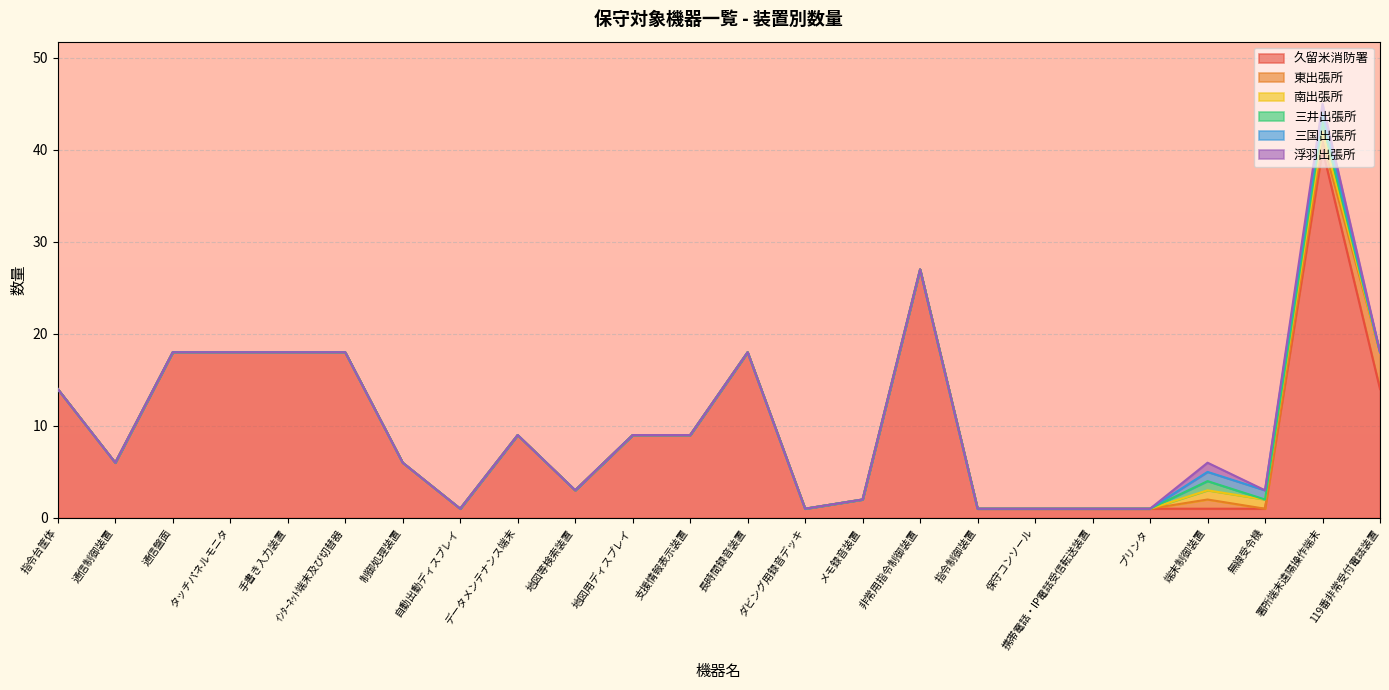

Count the number of categories in the chart.

24